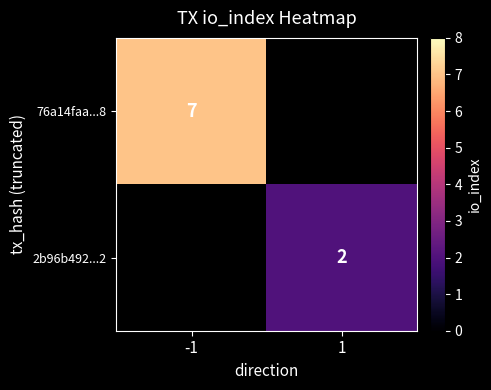

What is the greatest value displayed?

7.0